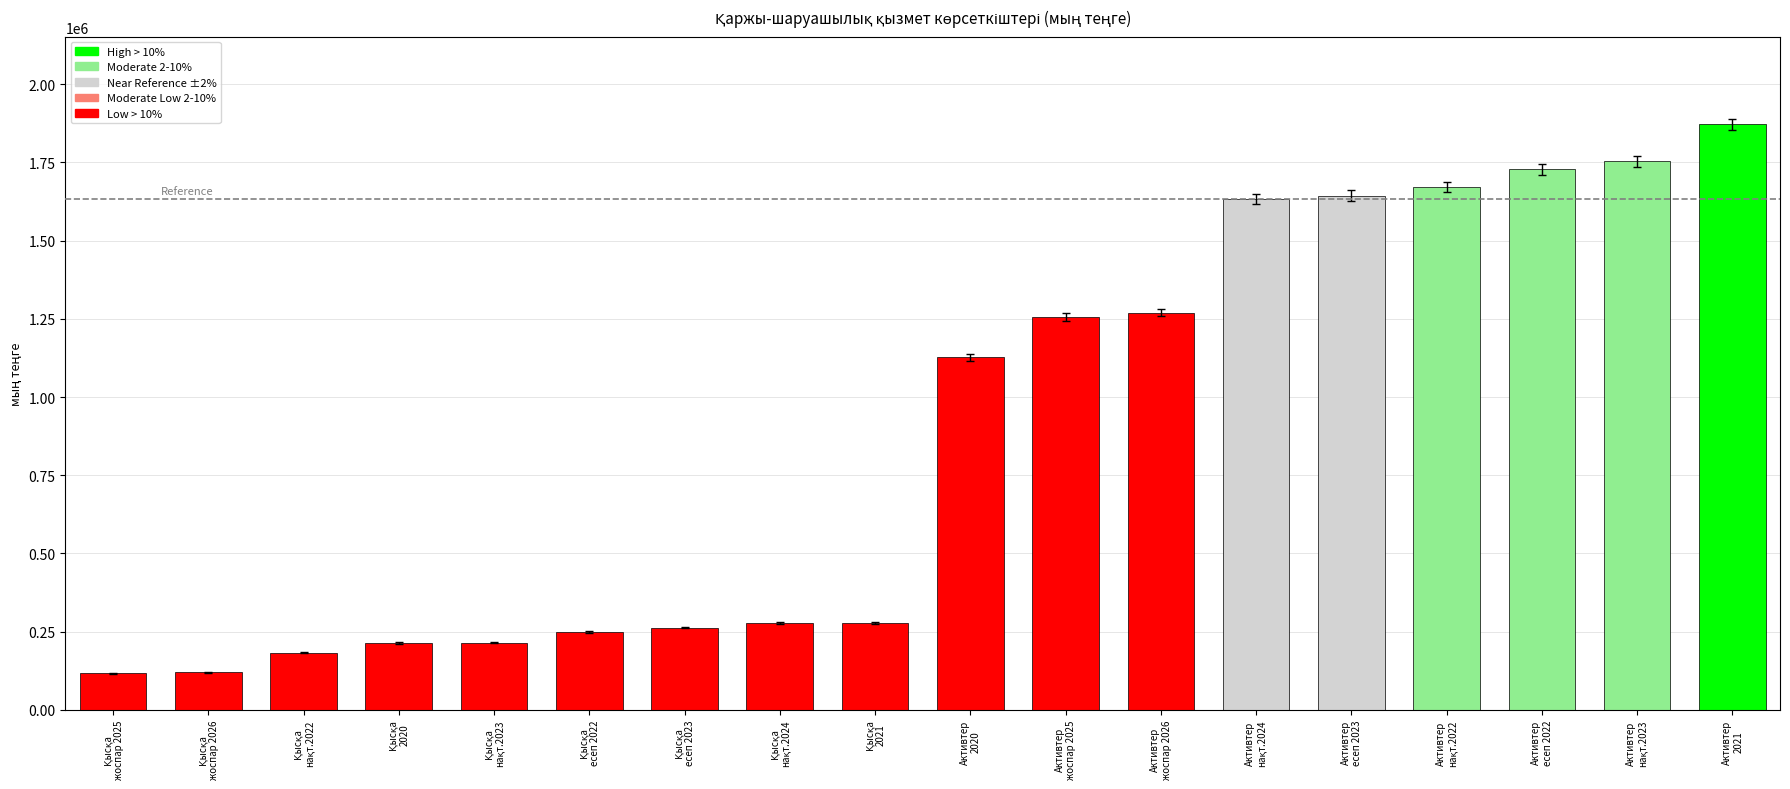

What is the value of the 13th bar from the left?

1633802.6